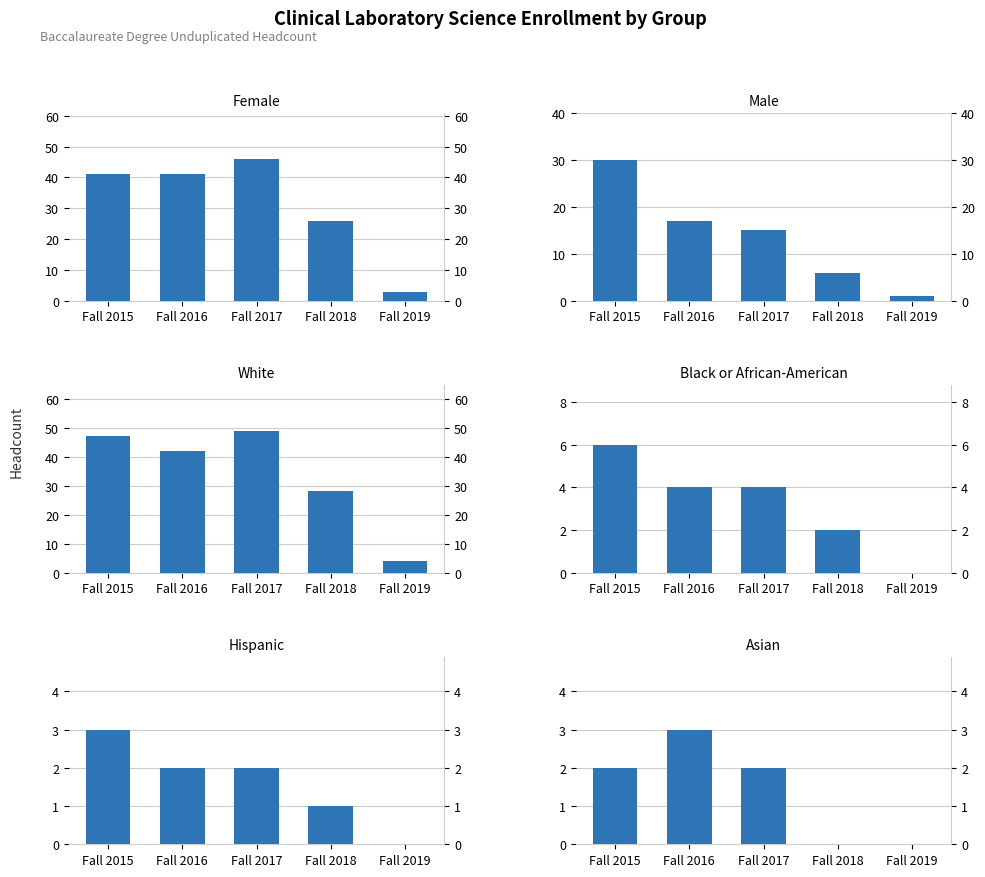

Rank the categories by Male value from lowest to highest.

Fall 2019, Fall 2018, Fall 2017, Fall 2016, Fall 2015